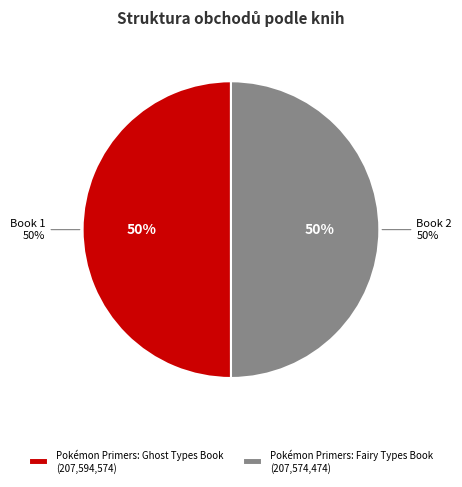

Is it true that Pokémon Primers: Fairy Types Book is 62% of the pie?

False